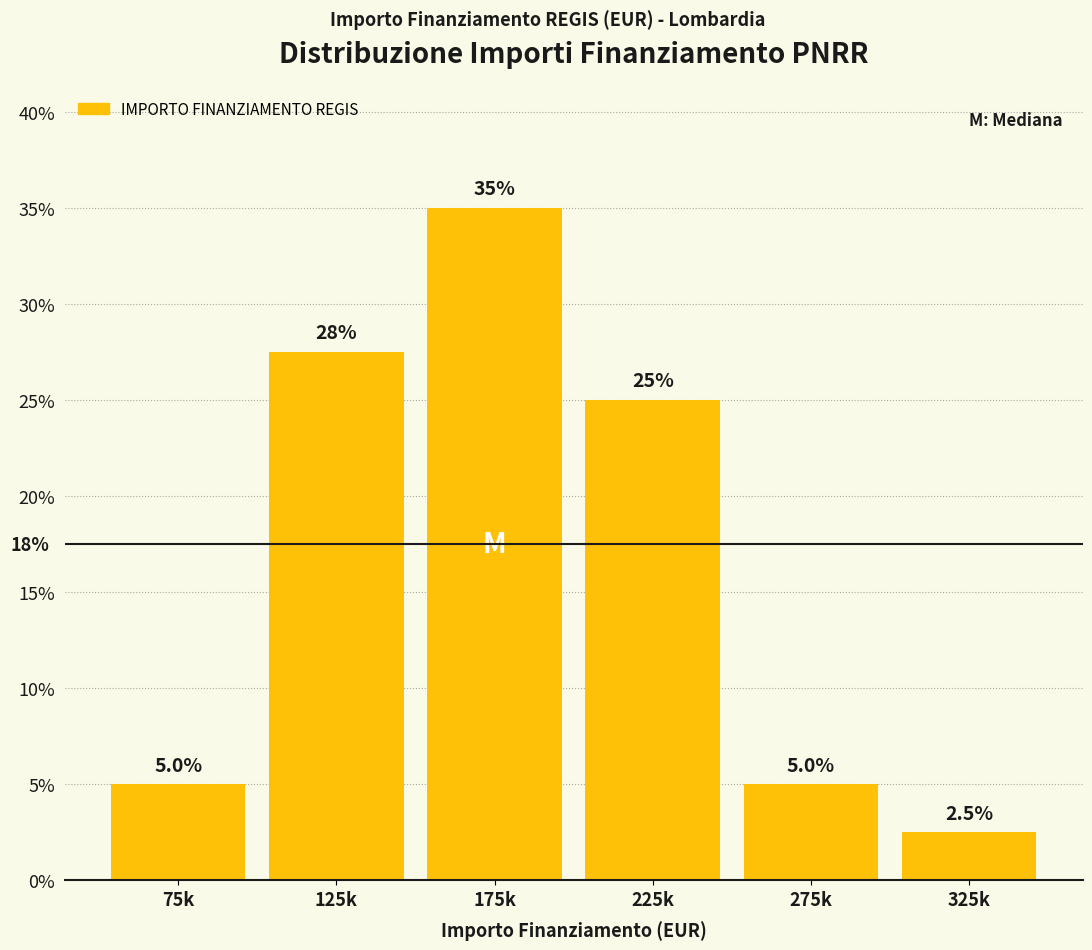

Reading left to right, list all the values displayed in this chart.

75k=5.0	125k=27.5	175k=35.0	225k=25.0	275k=5.0	325k=2.5